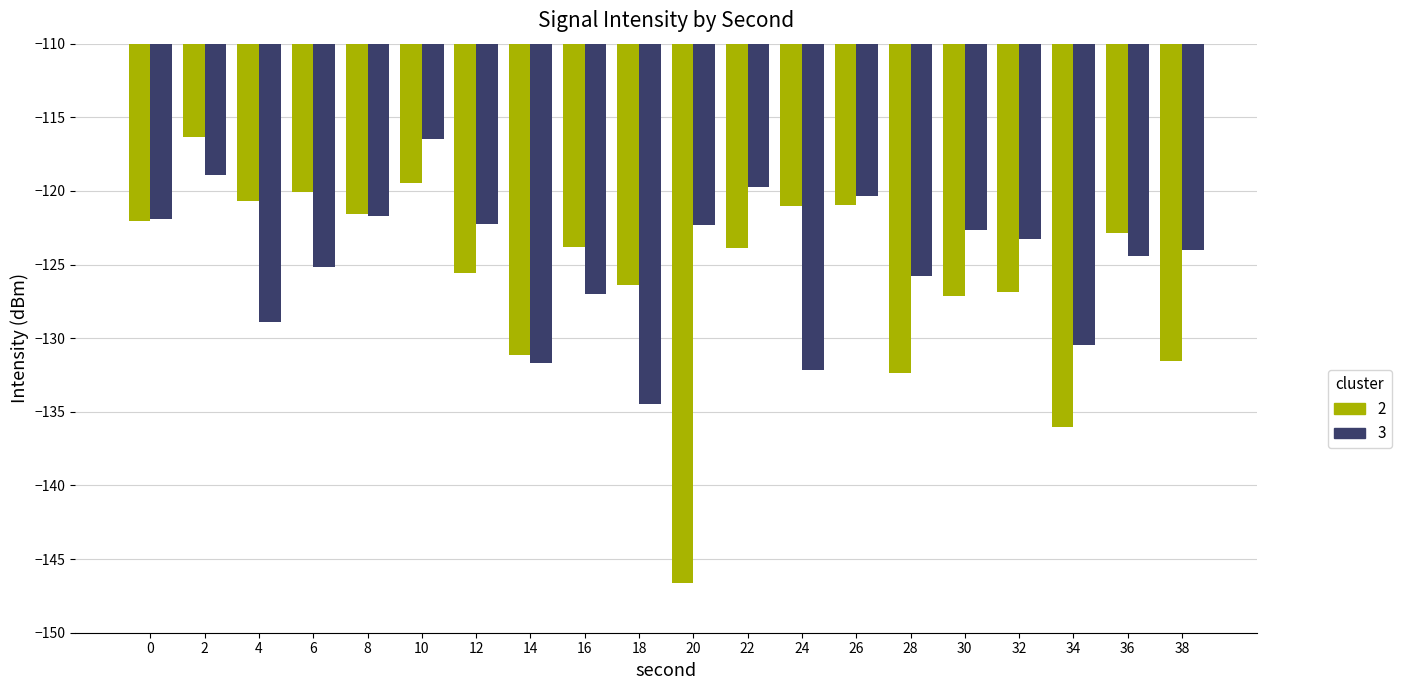

What is the difference between the highest and lowest values at 18?

8.1